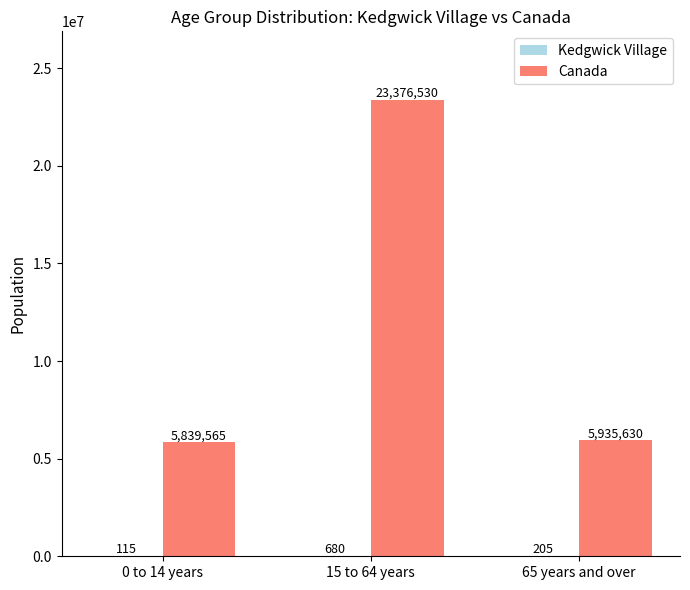

Which category has the highest value in the Canada series?

15 to 64 years